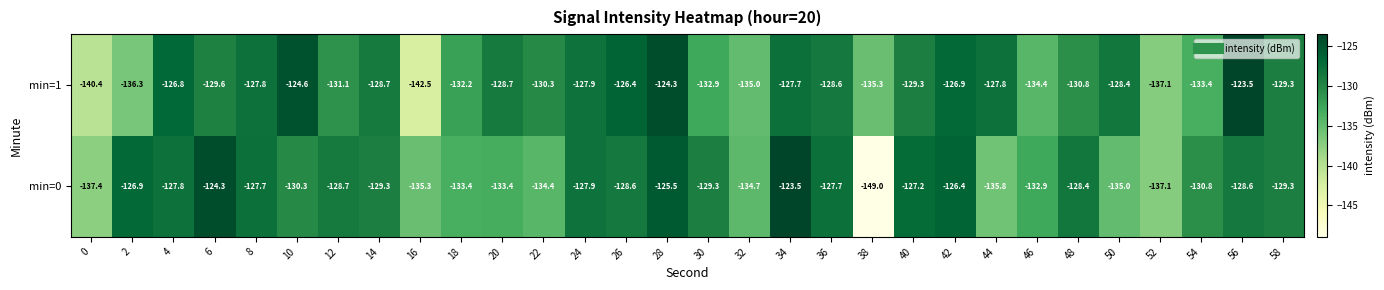

Is it true that min=0 equals -38.3 at 30?

False